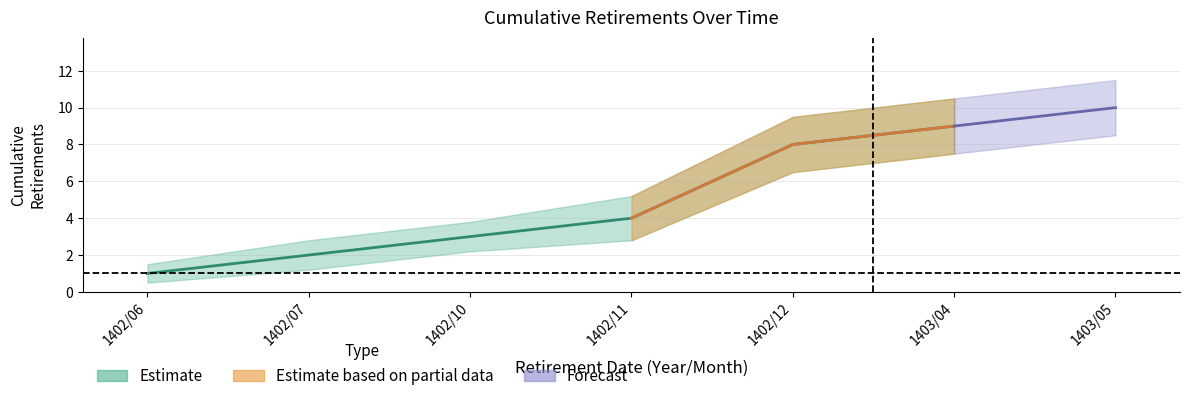

True or false: Retired (cumulative) has a value of 0.7 at 1402/10.

False